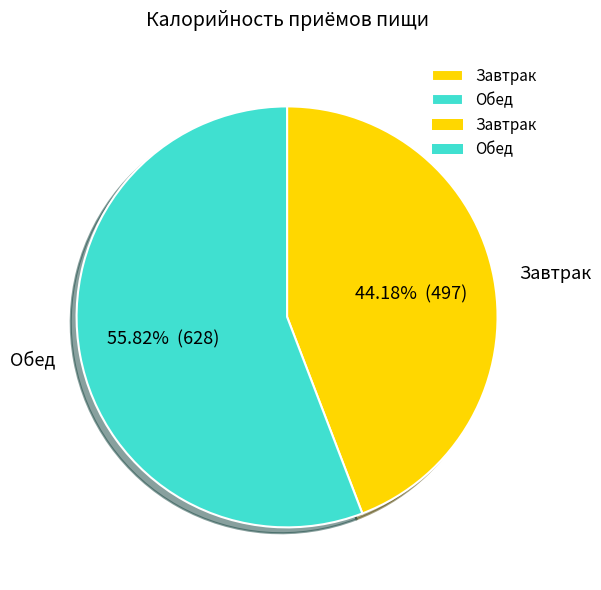

Which category has the biggest portion of the pie?

Обед